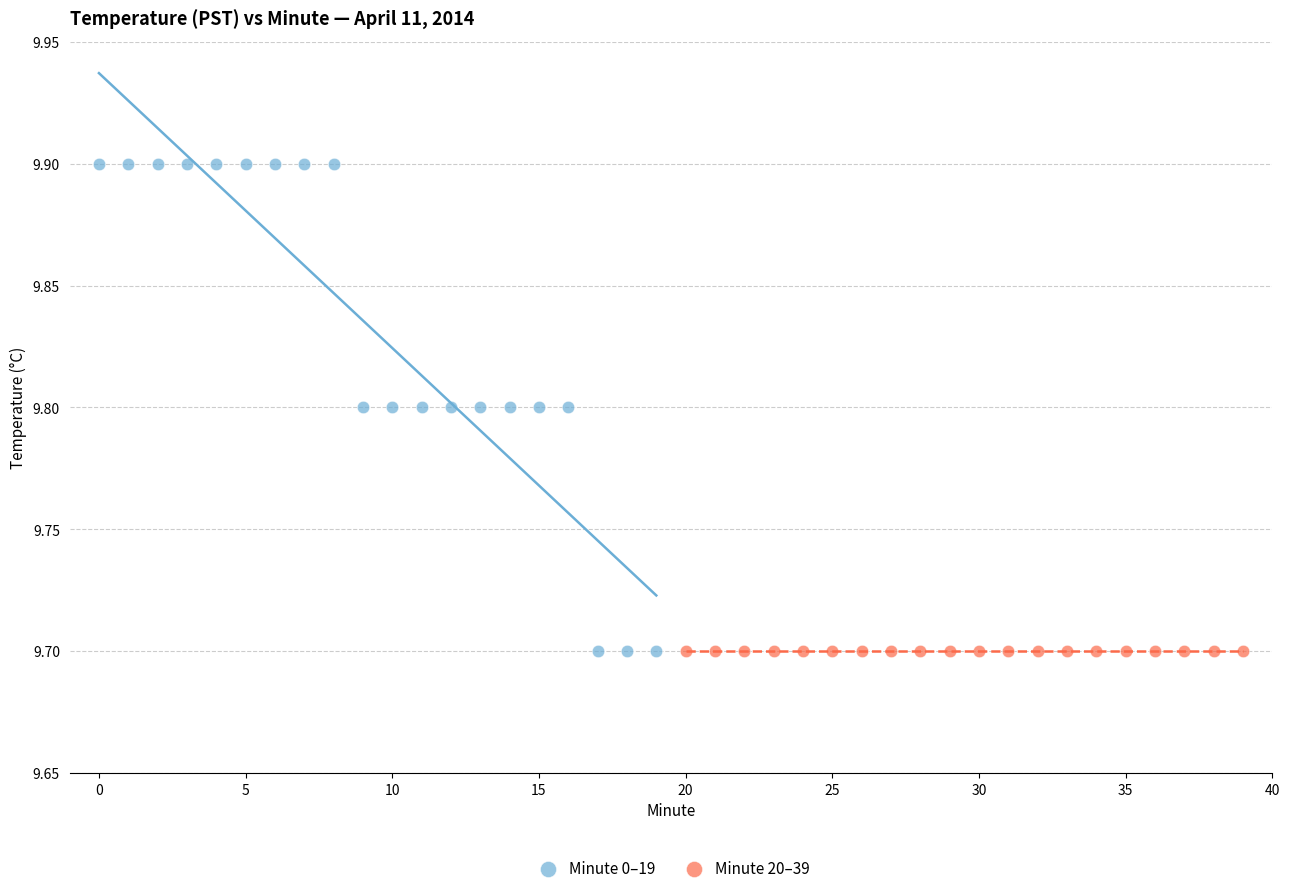

Which series contains the highest Y value?

Minute 0–19